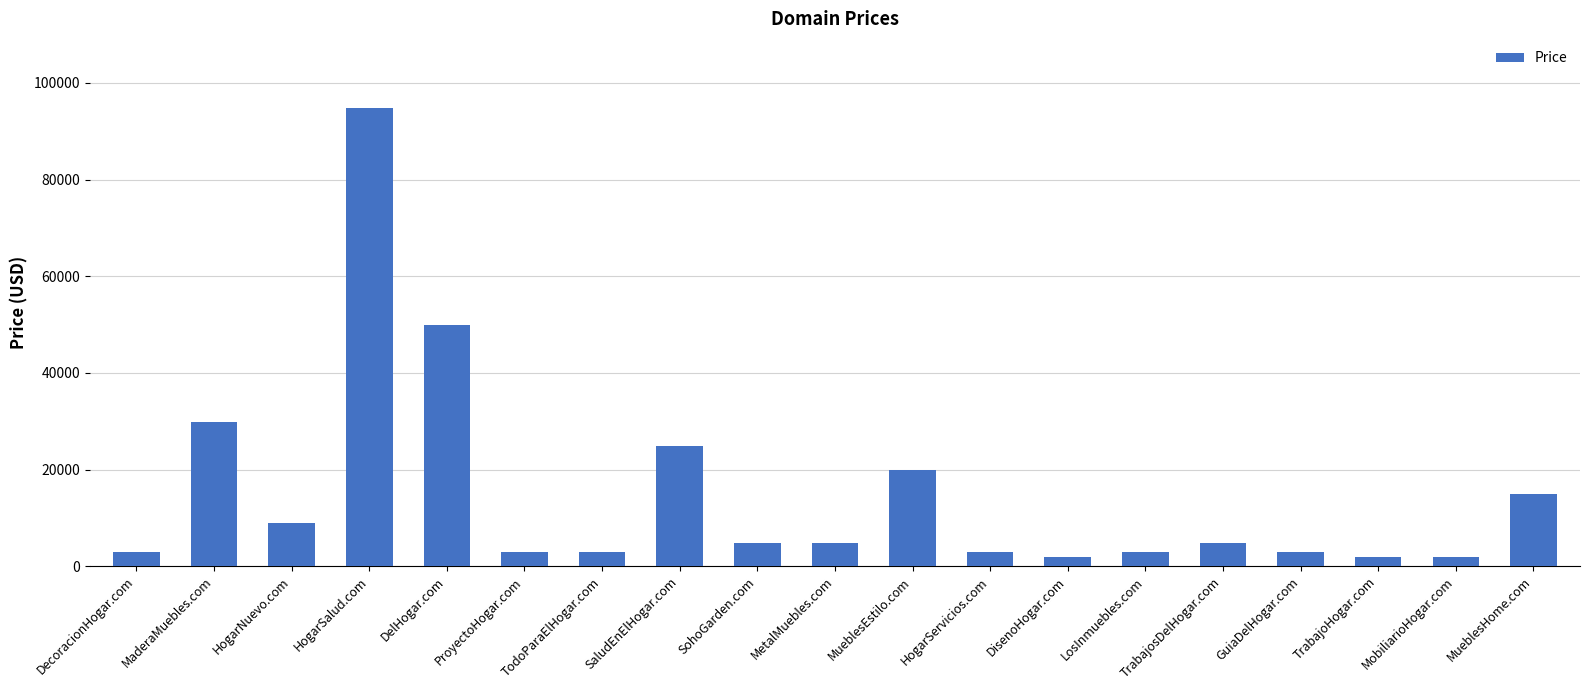

What is the sum of the values at HogarSalud.com and DecoracionHogar.com?

97776